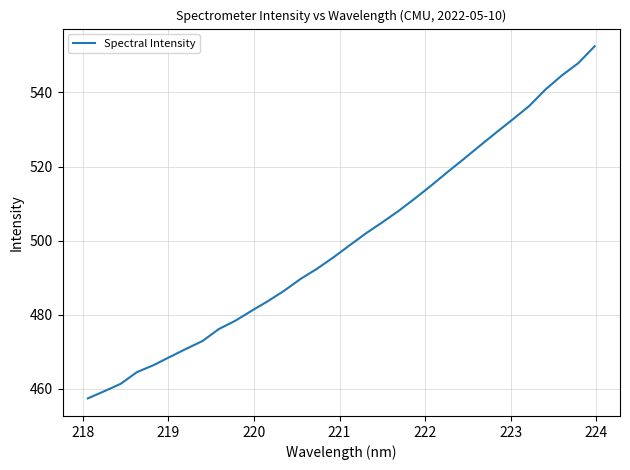

What is the difference between the second highest and second lowest values?

88.6